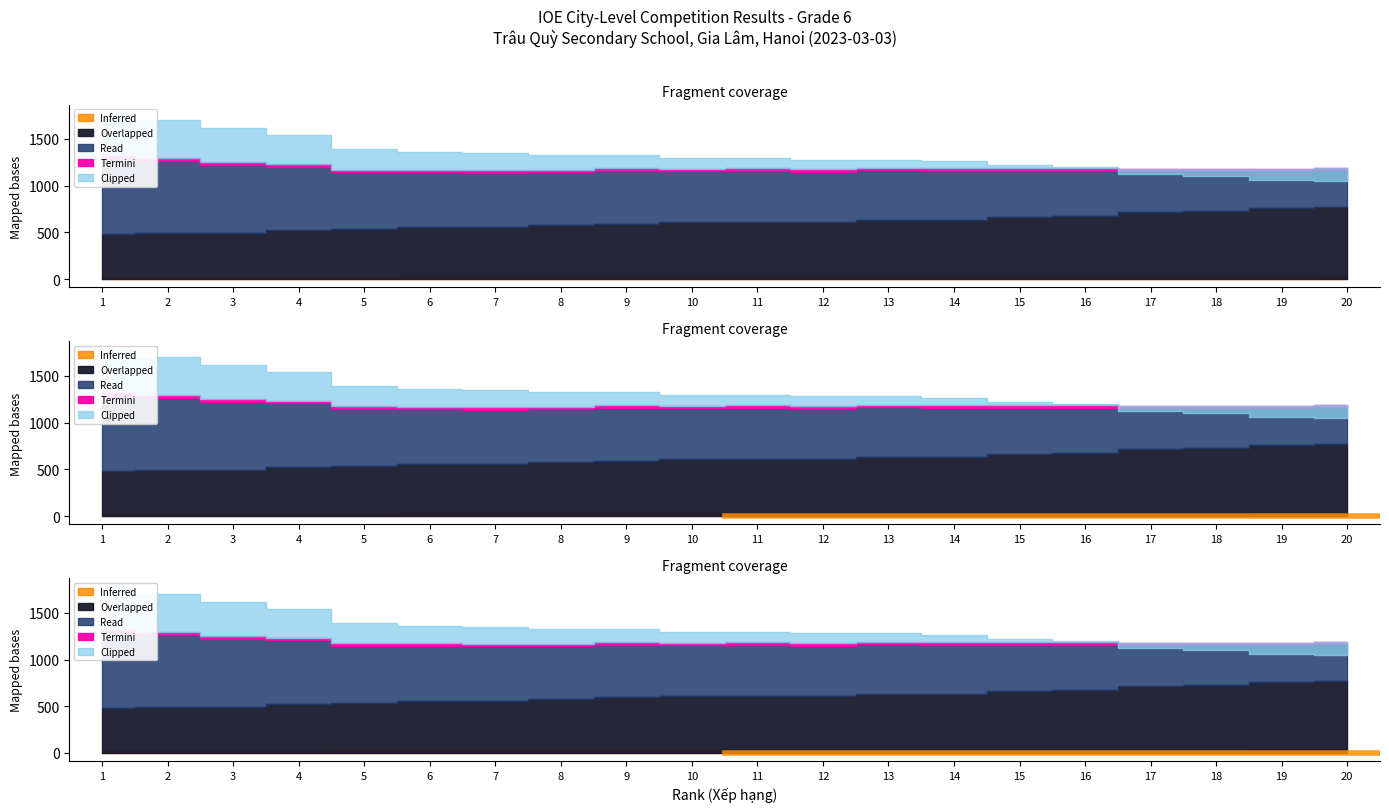

The value of Score_smooth at 5 is 1390. True or false?

True